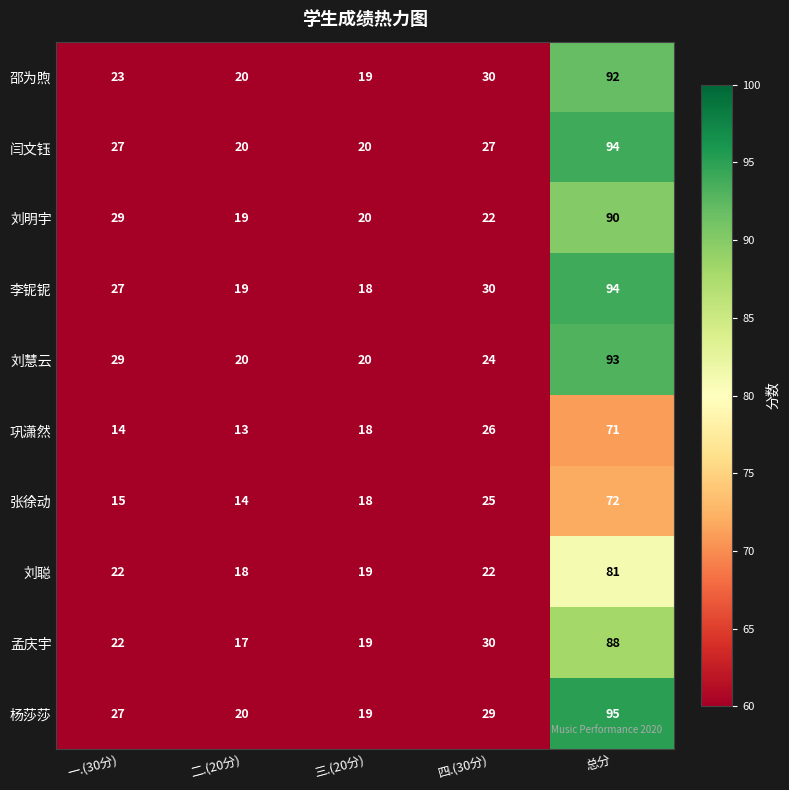

How many distinct data groups are displayed?

10